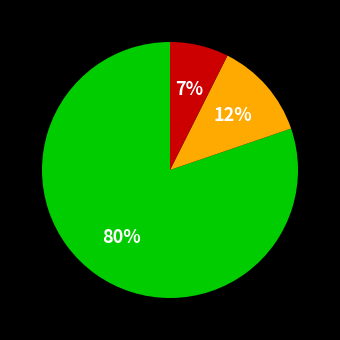

To the nearest percent, what is the average slice percentage?

33%